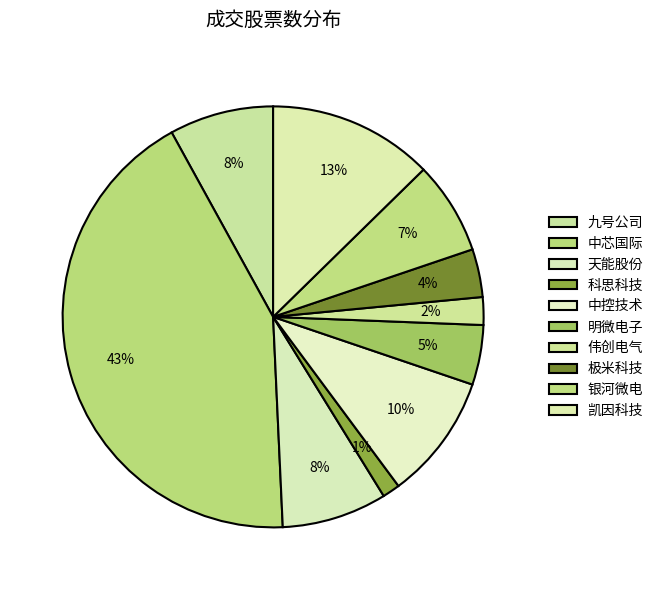

Between 中控技术 and 科思科技, which is larger?

中控技术